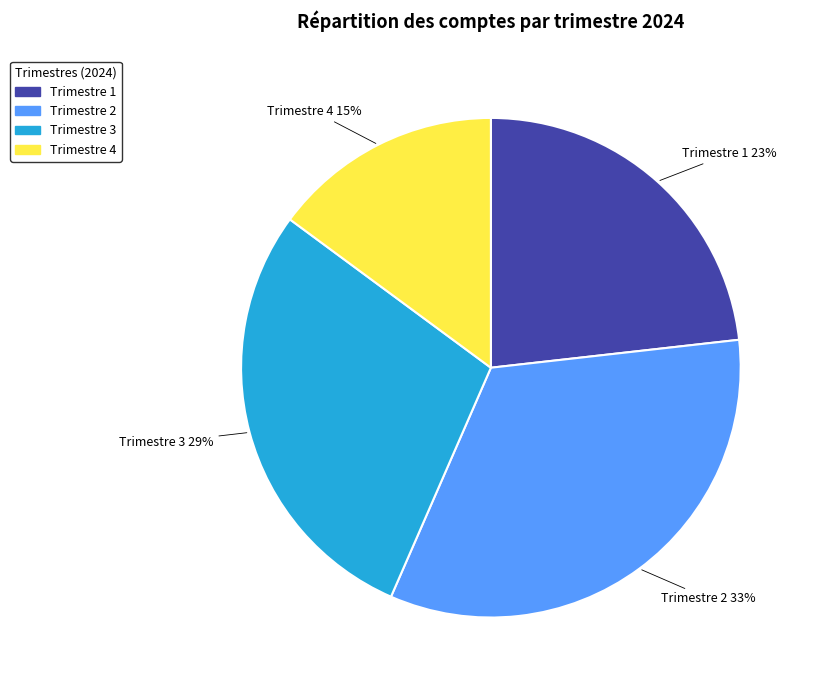

Is it true that Trimestre 1 is 38% of the pie?

False